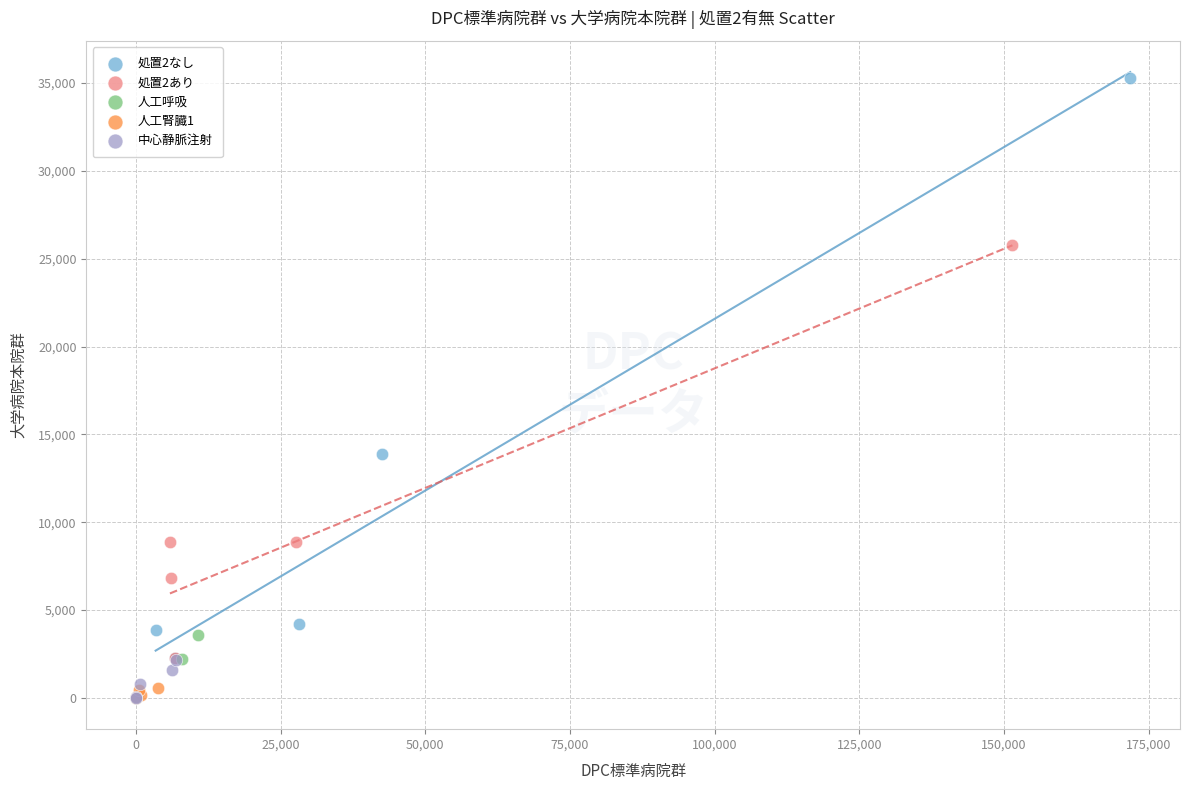

Which series has the largest Y range (max minus min)?

処置2なし